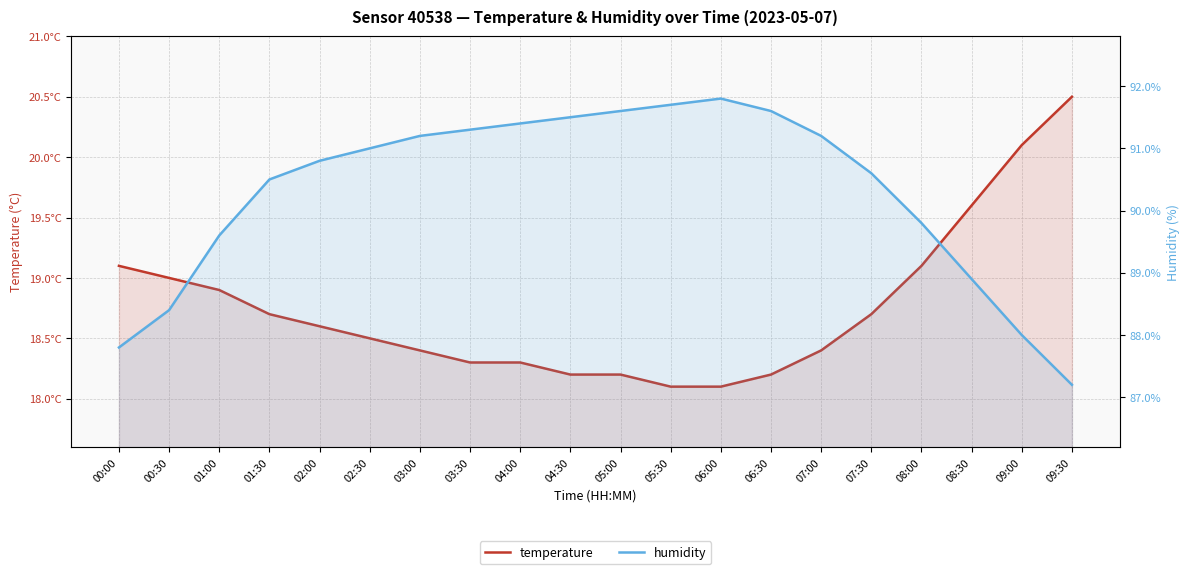

Reading left to right, what are all the values shown in this chart?

temperature: 00:00=19.1	00:30=19.0	01:00=18.9	01:30=18.7	02:00=18.6	02:30=18.5	03:00=18.4	03:30=18.3	04:00=18.3	04:30=18.2	05:00=18.2	05:30=18.1	06:00=18.1	06:30=18.2	07:00=18.4	07:30=18.7	08:00=19.1	08:30=19.6	09:00=20.1	09:30=20.5
humidity: 00:00=87.8	00:30=88.4	01:00=89.6	01:30=90.5	02:00=90.8	02:30=91.0	03:00=91.2	03:30=91.3	04:00=91.4	04:30=91.5	05:00=91.6	05:30=91.7	06:00=91.8	06:30=91.6	07:00=91.2	07:30=90.6	08:00=89.8	08:30=88.9	09:00=88.0	09:30=87.2